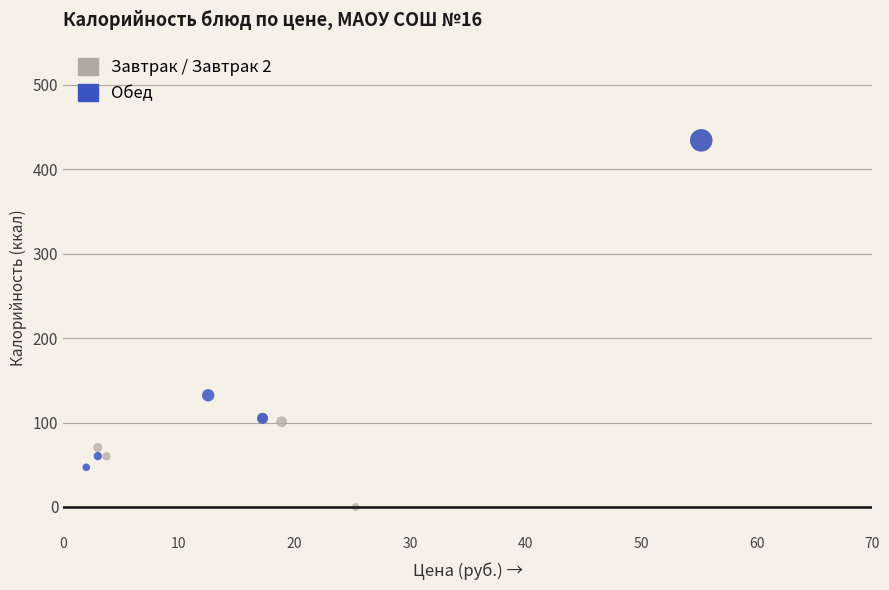

Which series has the widest spread of Y values?

Завтрак / Завтрак 2